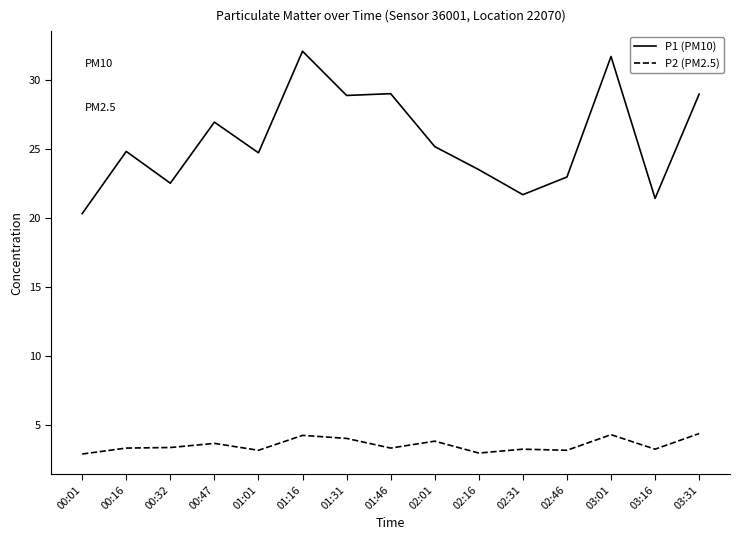

Read the P2 (PM2.5) value at 00:01.

2.9